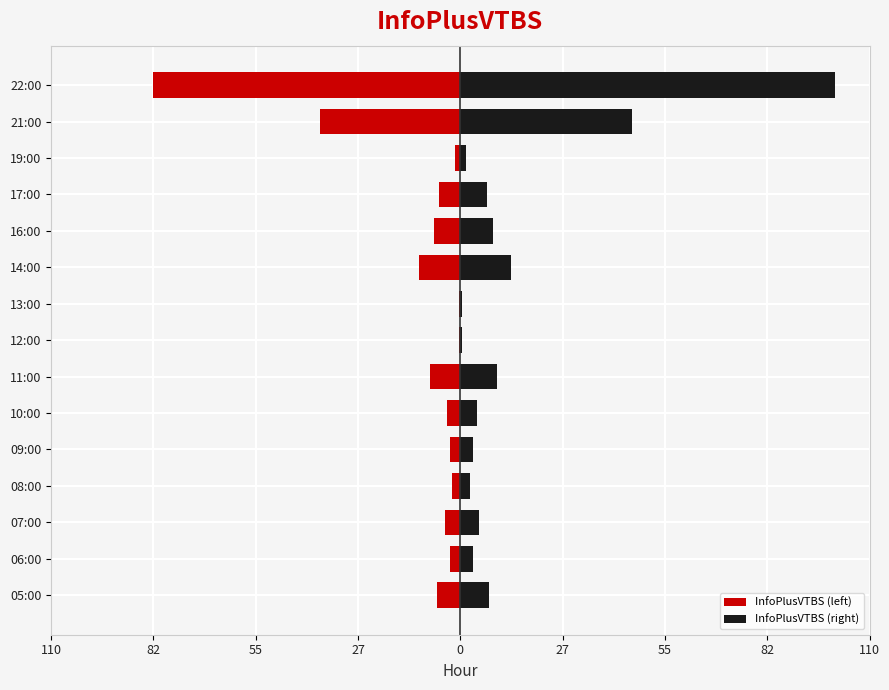

At how many categories does at least one series exceed 55?

1